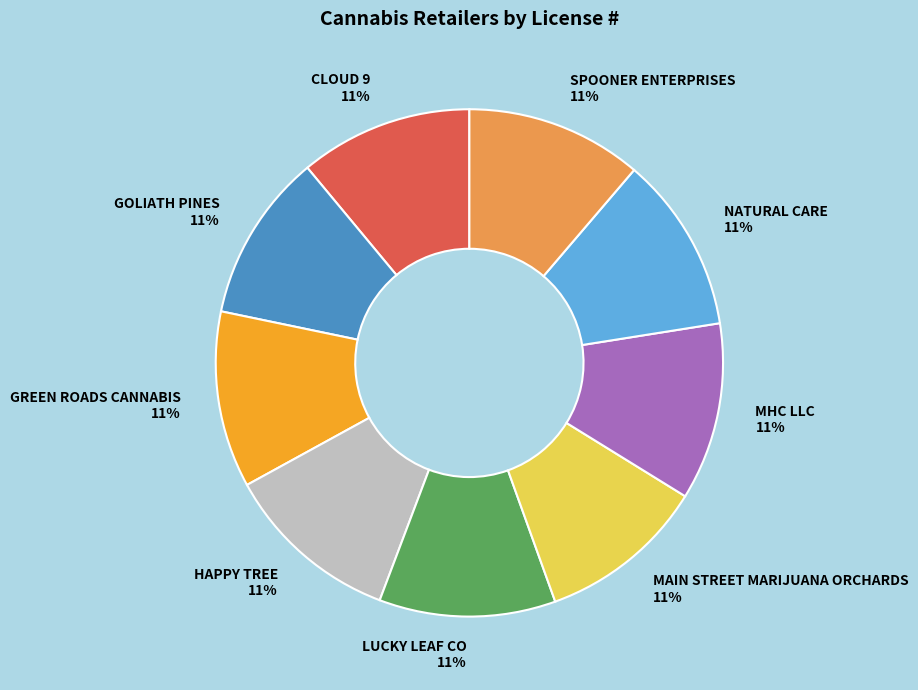

Does NATURAL CARE represent more than half of the total?

No